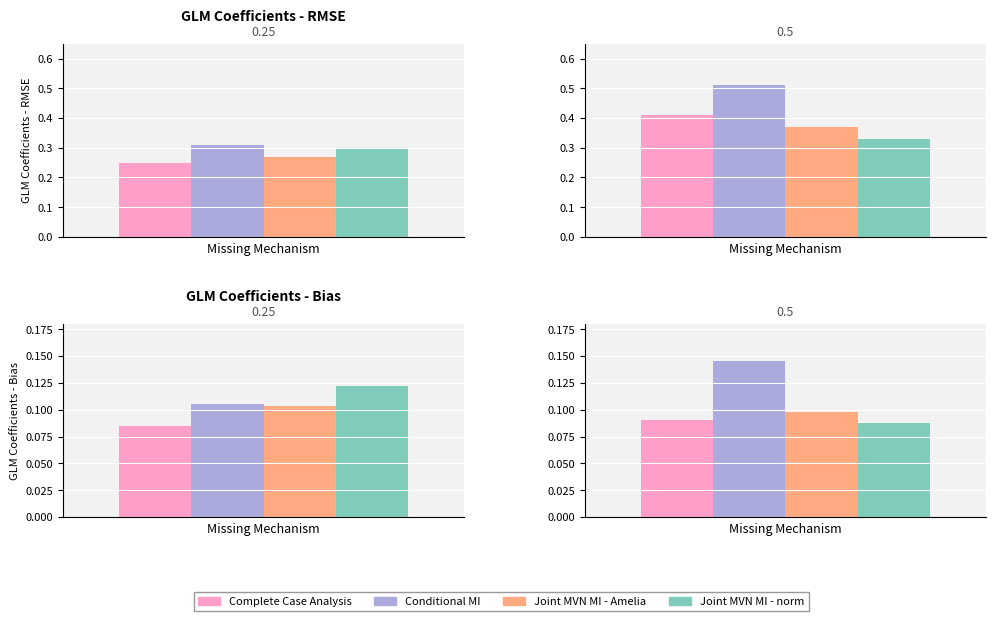

How many Complete Case Analysis values are between 0 and 1?

4